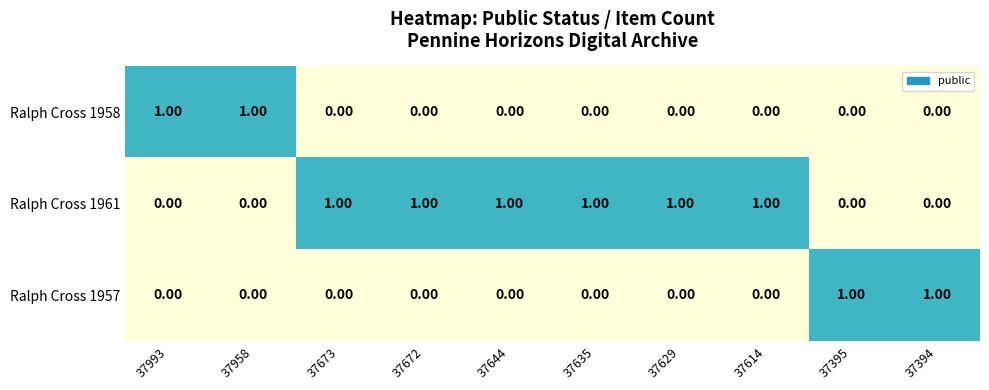

At how many categories does at least one series exceed 0?

10